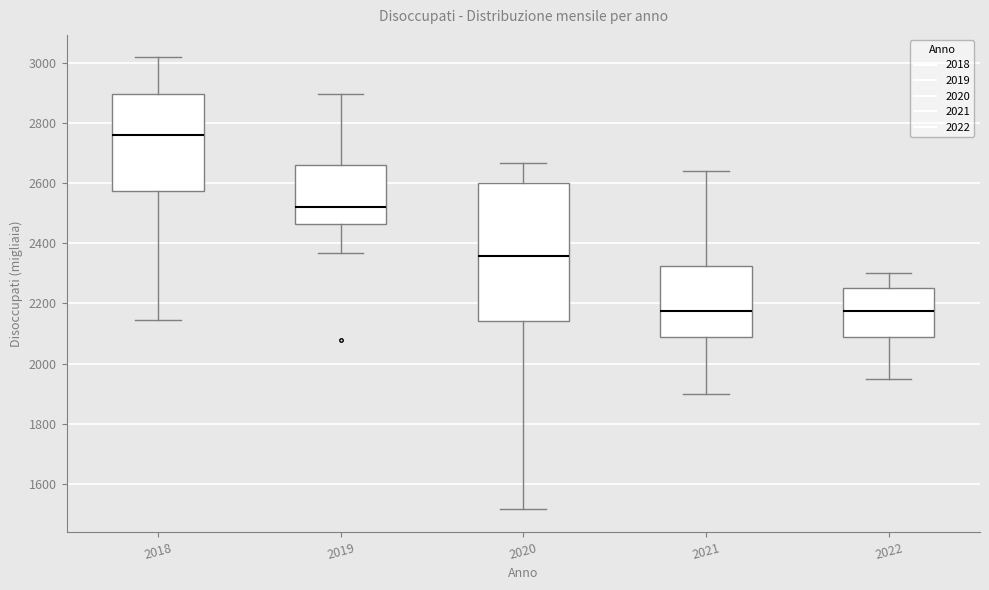

Reading left to right, transcribe this box plot: for each box, give where its median line is, the range the box spans, and where its two whiskers end, as read against the y-axis. The values are not printed on the chart, so give them approximately, as read against the axis.

2018: median 2760, box 2580 to 2900, whiskers 2140 to 3020
2019: median 2520, box 2460 to 2660, whiskers 2360 to 2900
2020: median 2360, box 2140 to 2600, whiskers 1520 to 2660
2021: median 2180, box 2080 to 2320, whiskers 1900 to 2640
2022: median 2180, box 2080 to 2260, whiskers 1960 to 2300